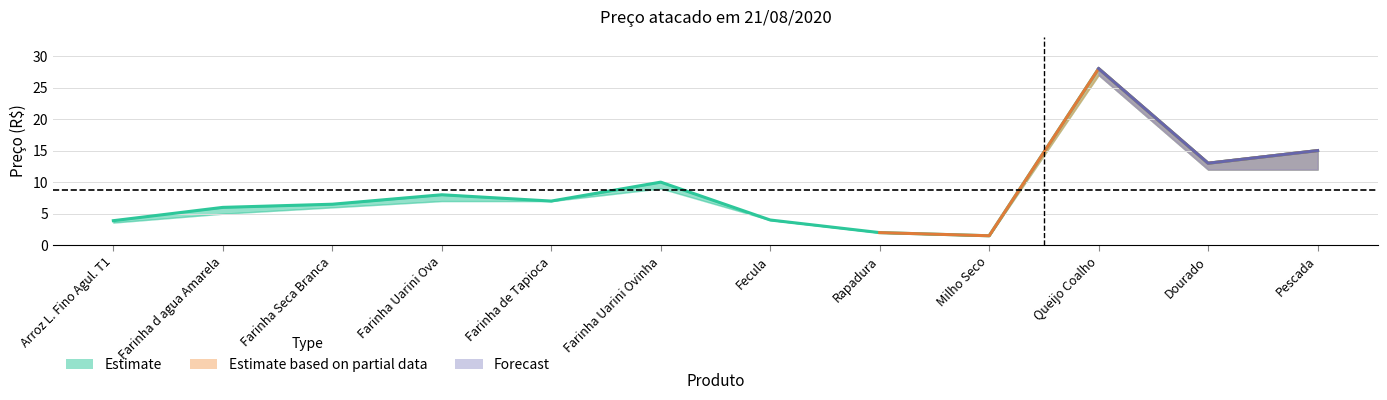

What is the difference between the Maxima values at Fecula and Pescada?

11.0